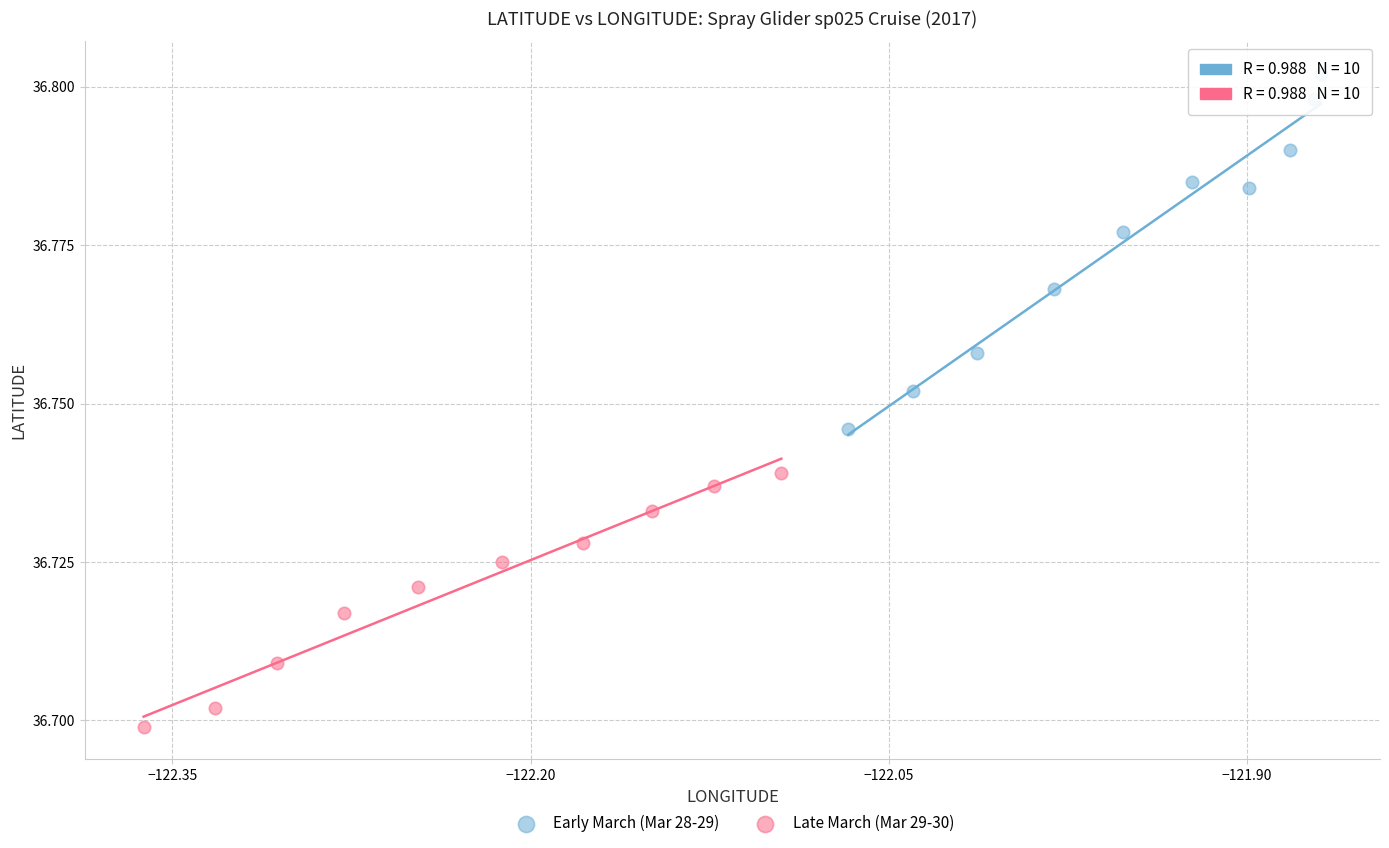

Which series reaches the maximum Y coordinate?

Early March (Mar 28-29)